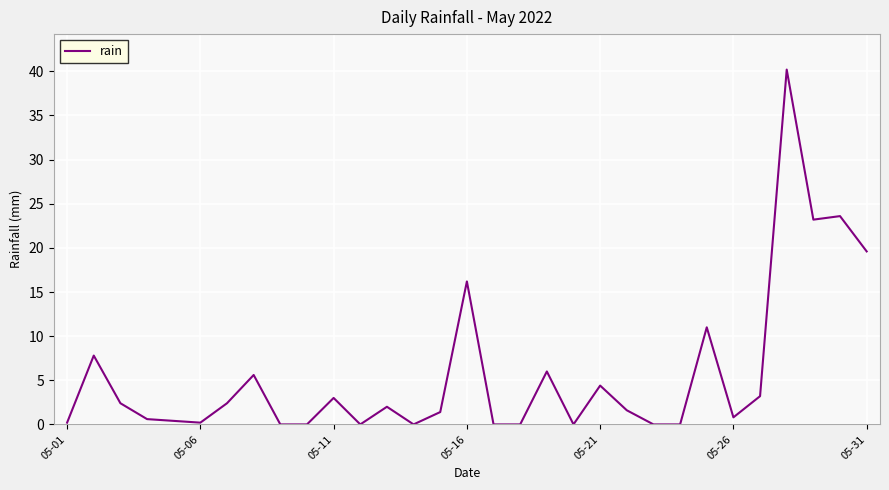

What is the difference between the maximum and minimum values?

40.2